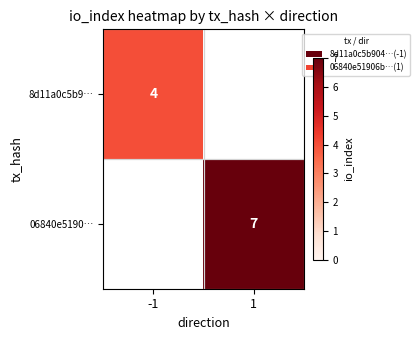

The value of 8d11a0c5b9… at -1 is 1. True or false?

False